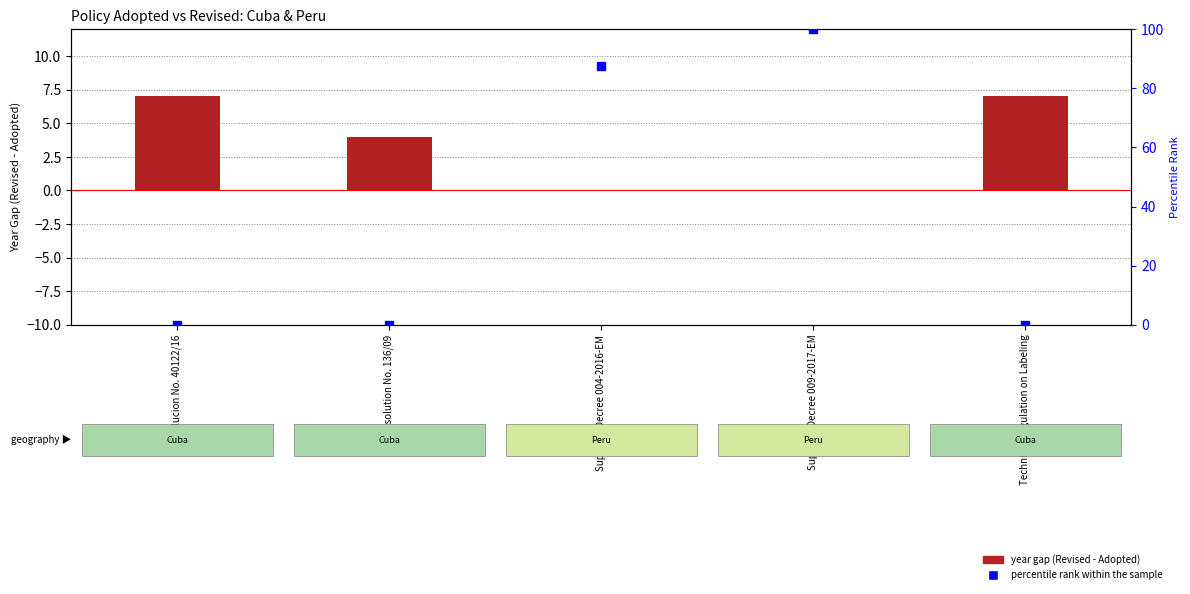

Which series changed the most between Resolucion No. 40122/16 and Supreme Decree 004-2016-EM?

percentile rank within the sample